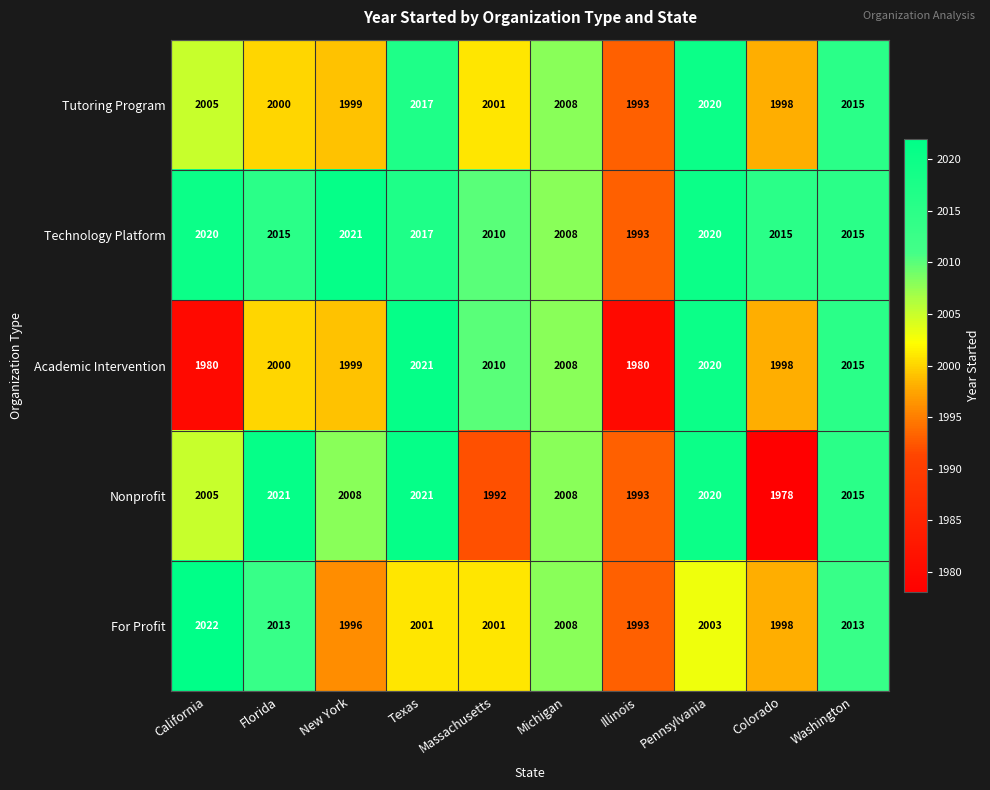

What is the highest value of the Nonprofit series?

2021